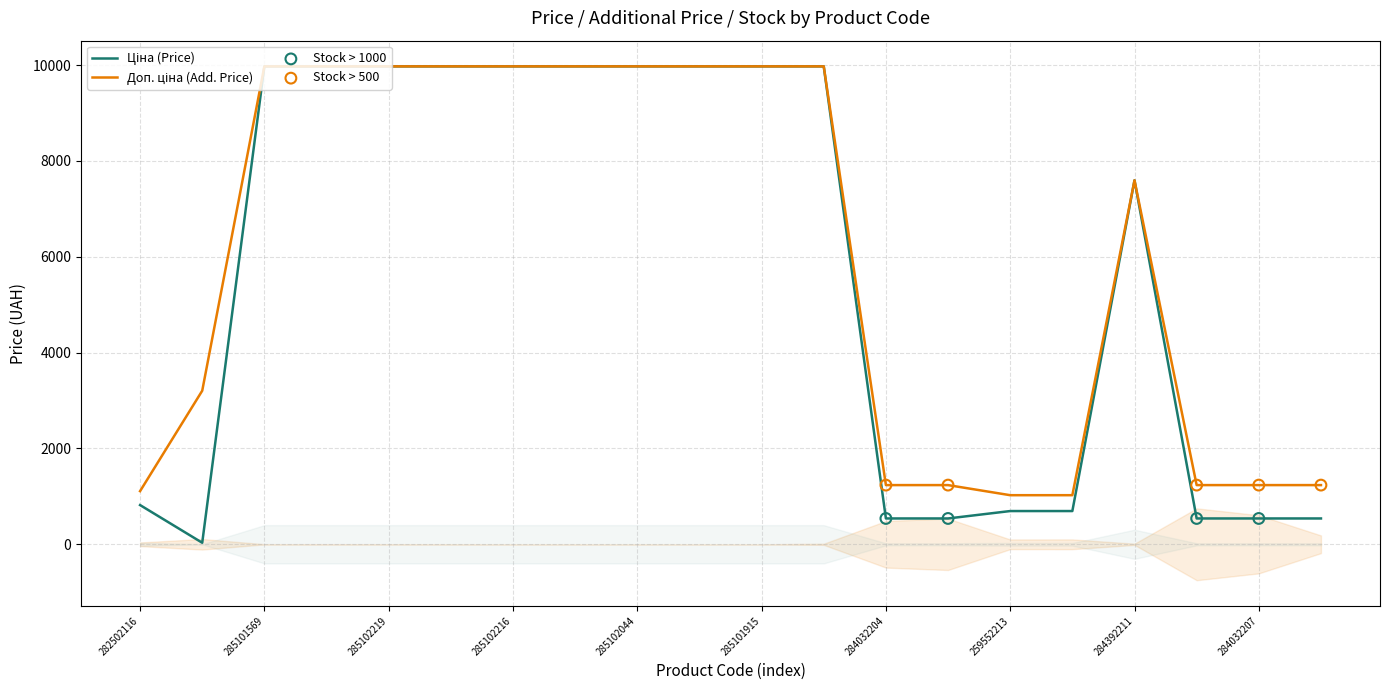

At which category is the sum across all series the highest?

285101569